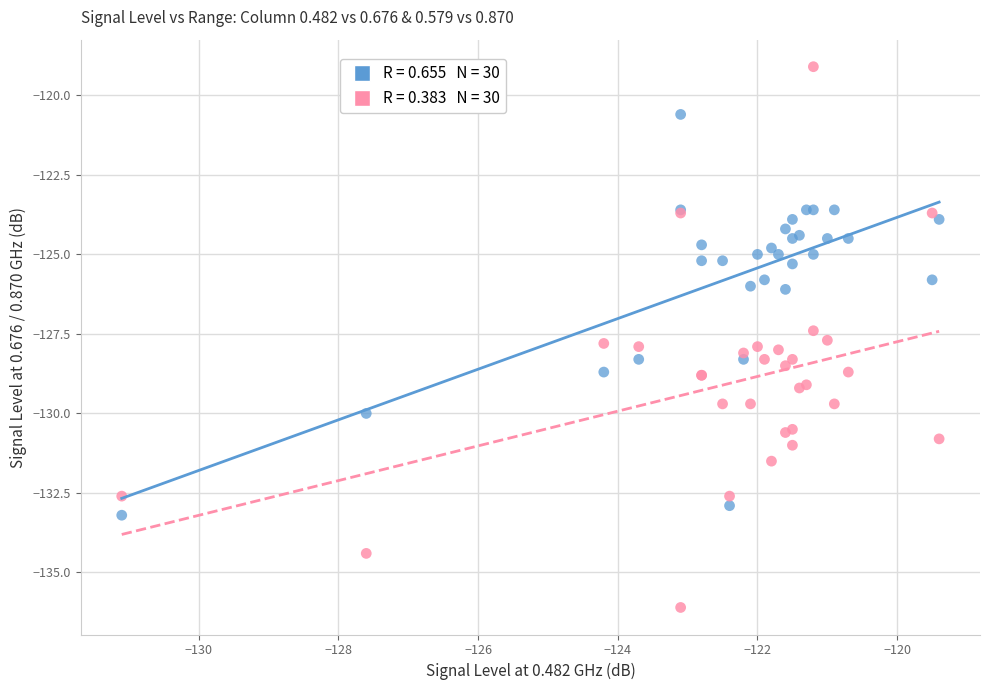

Across all series, what Y value is closest to -127?

-127.4